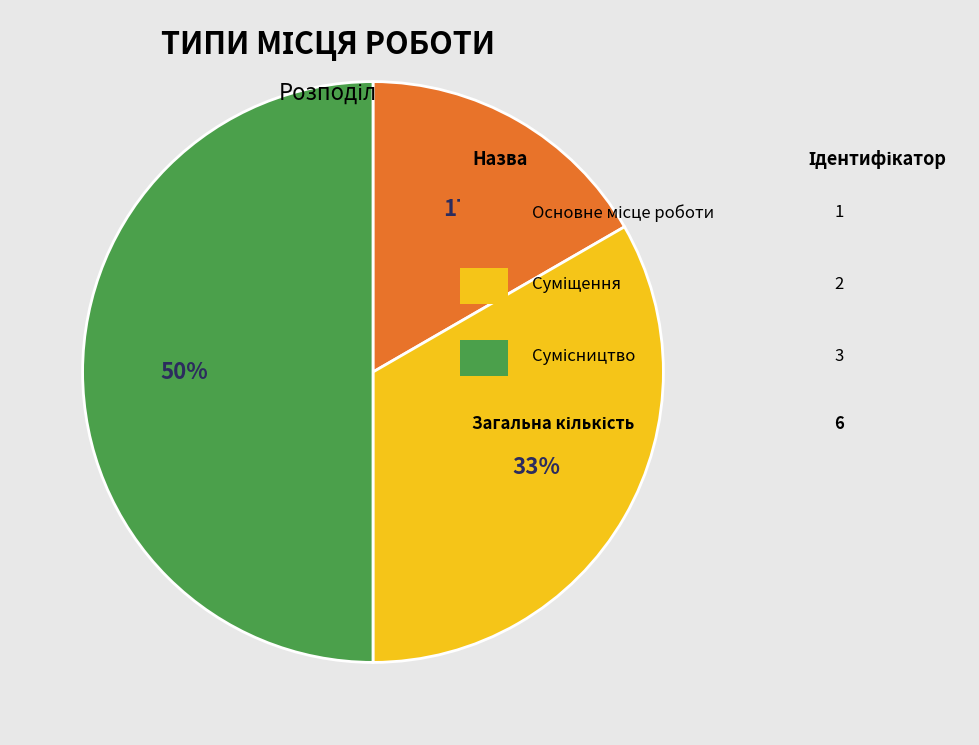

To the nearest percent, what is the difference between the largest and smallest slice percentages?

33%